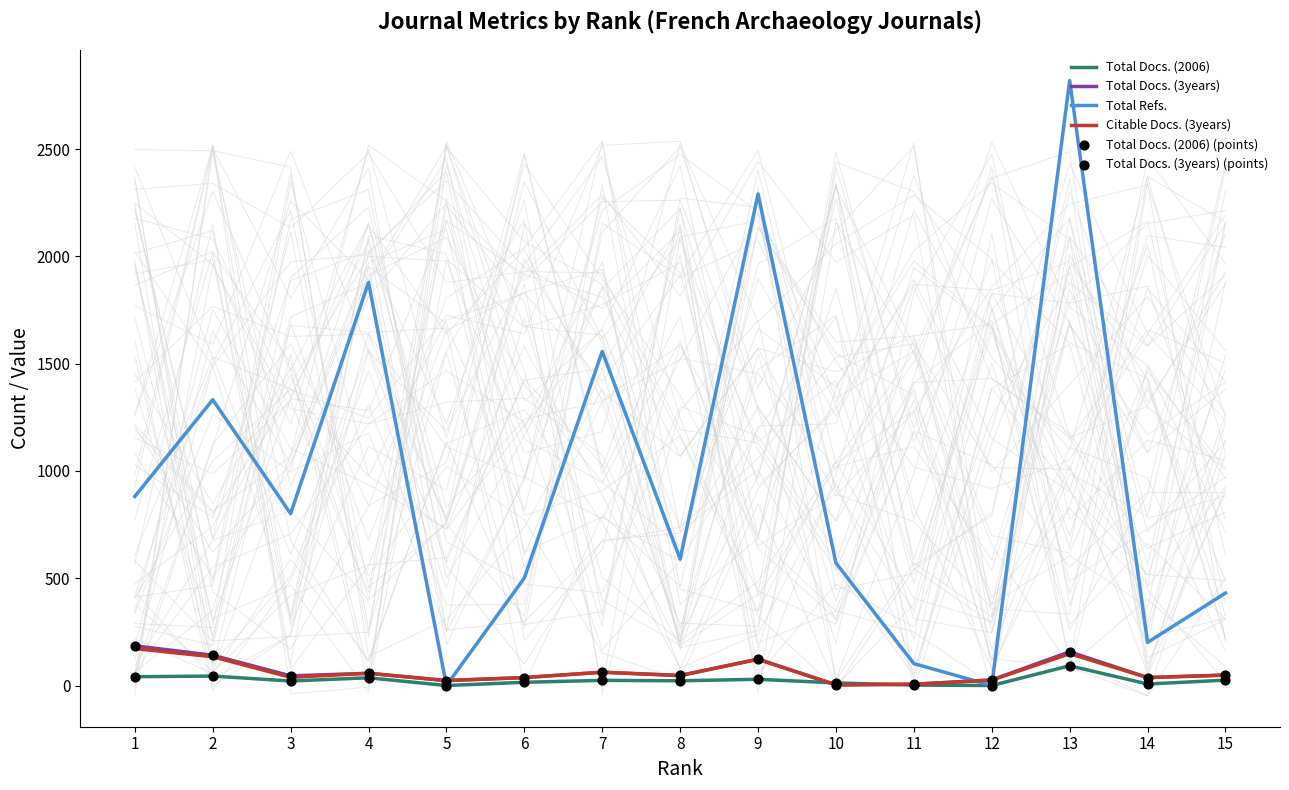

Which series has the largest Y range (max minus min)?

Total Refs.